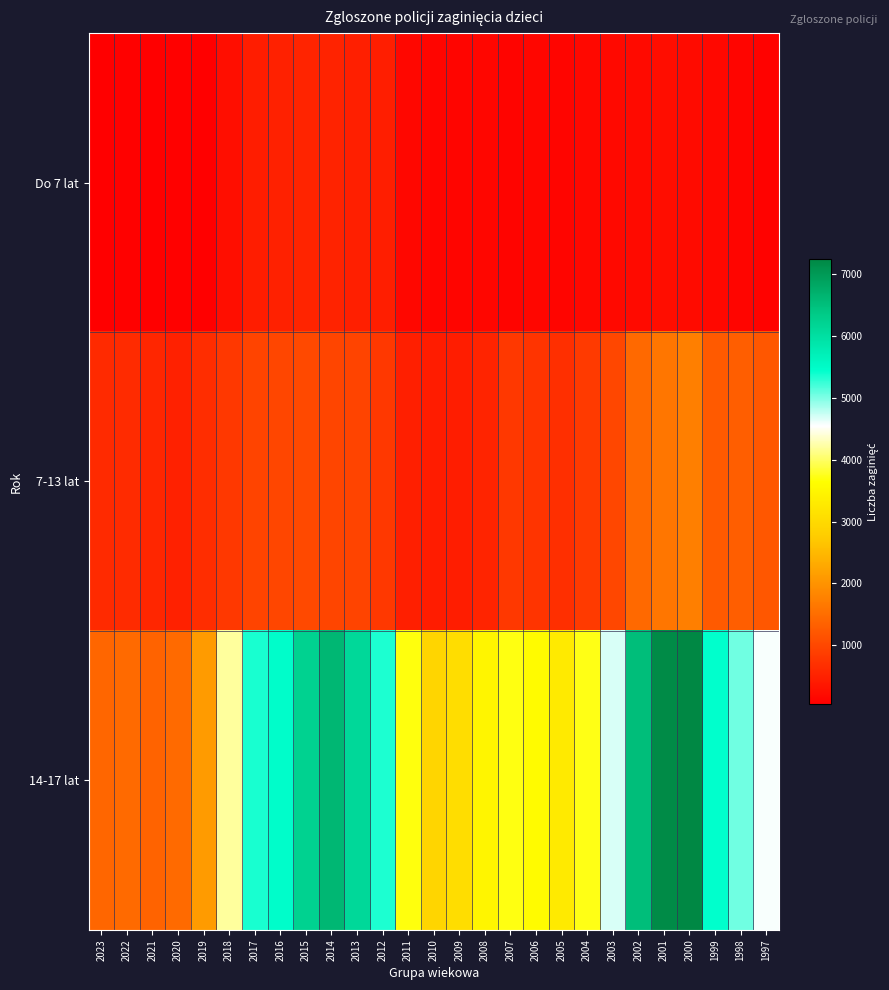

Which series has the largest total across all categories?

14-17 lat